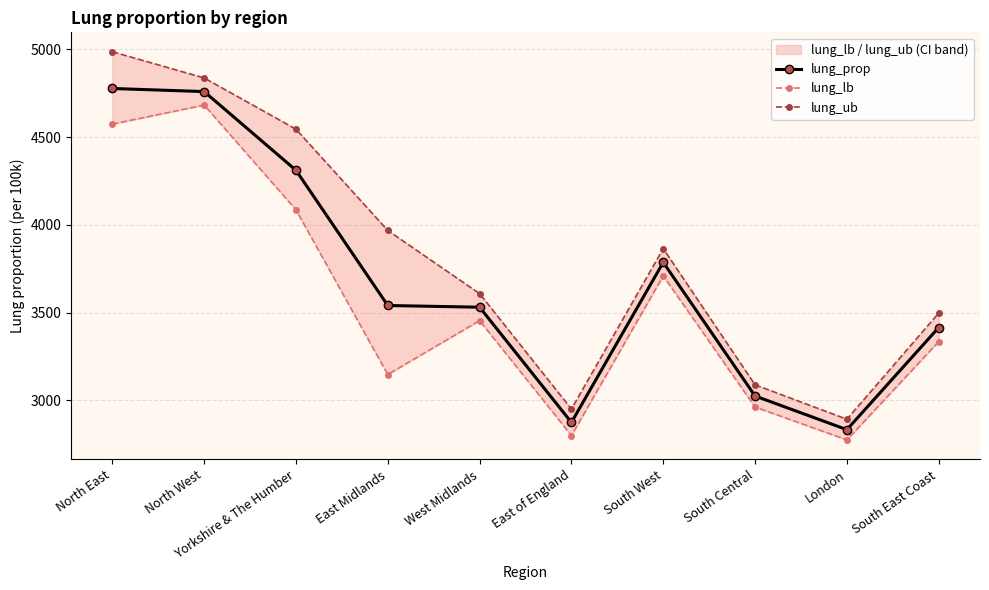

At which category does the chart reach its peak across all series?

North East